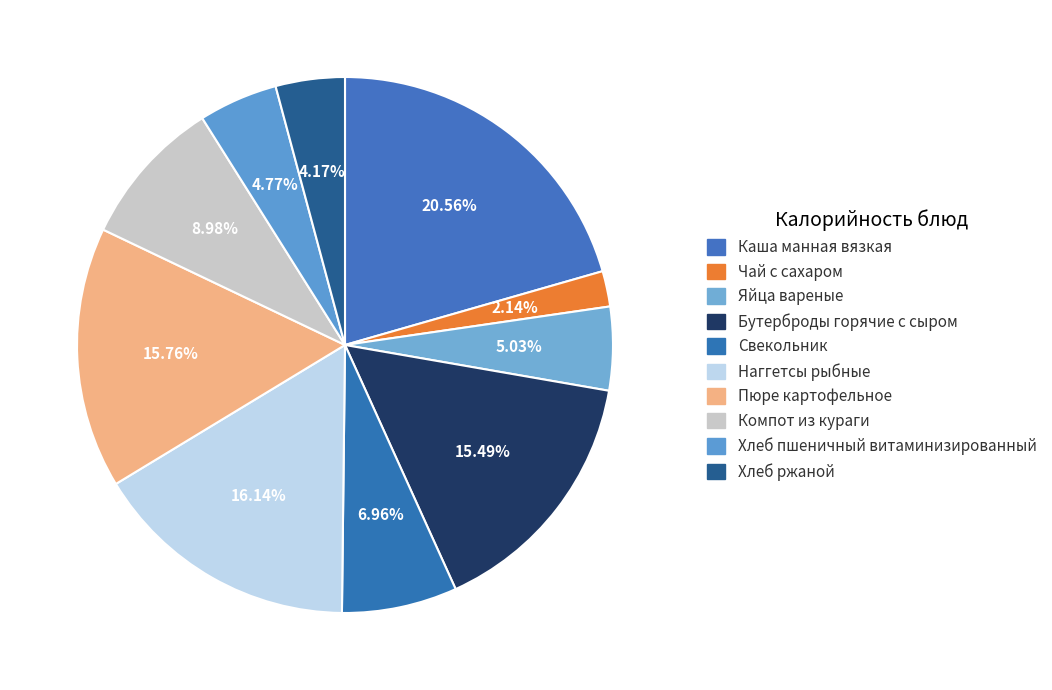

Approximately how many times larger is the value at Свекольник compared to Каша манная вязкая?

0.3